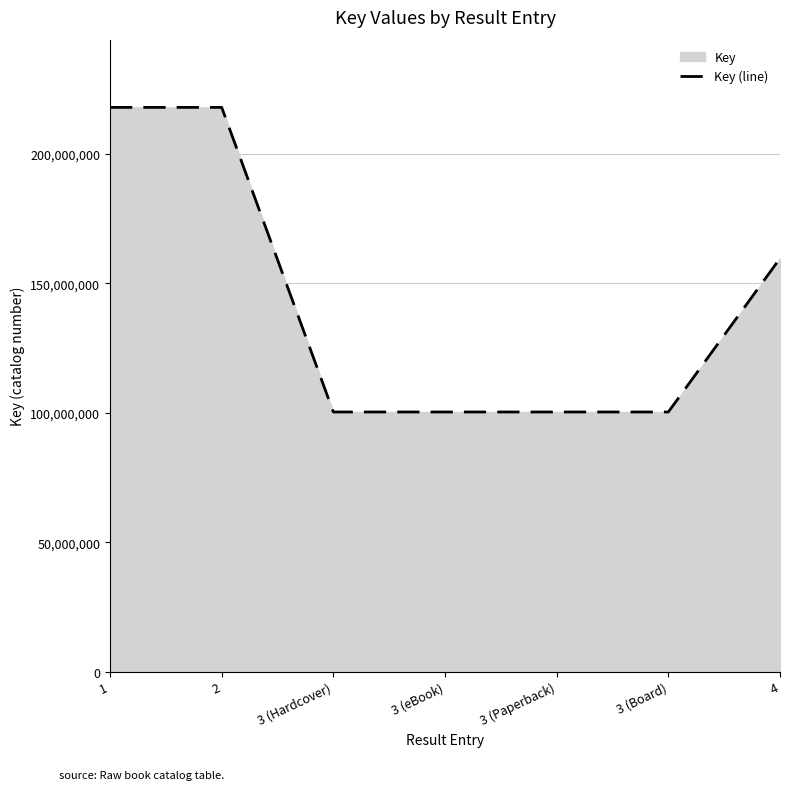

What is the value of the 7th point from the left?

159583436